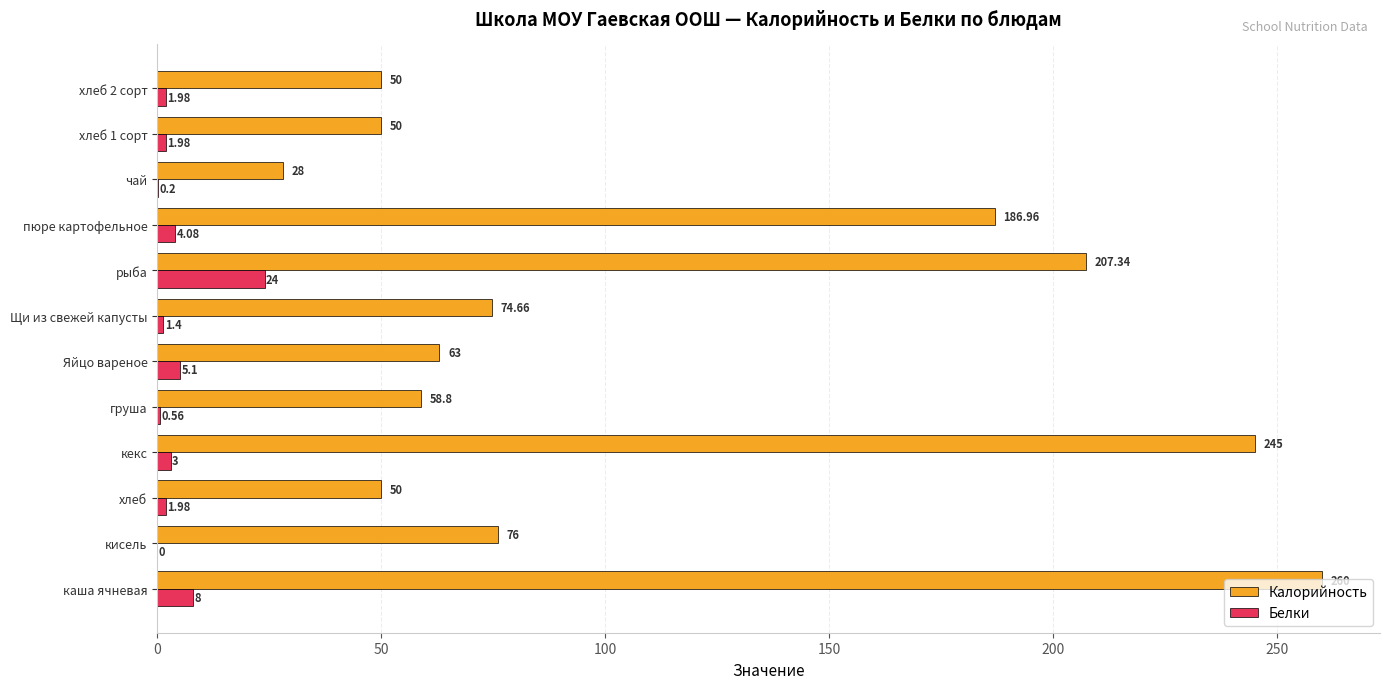

At which label does Белки reach its peak?

рыба